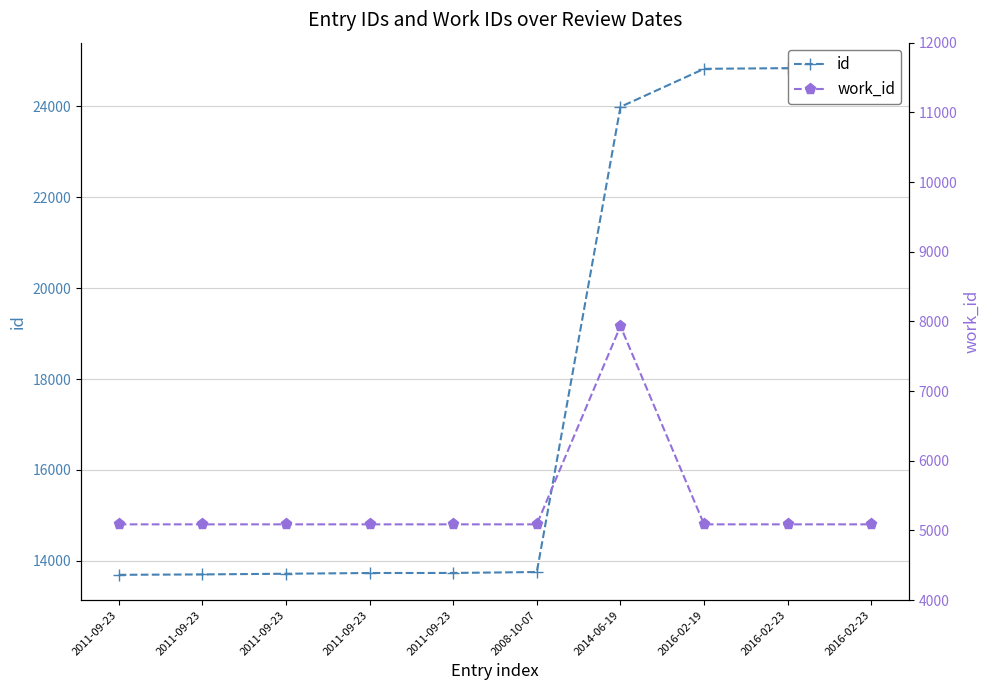

Reading left to right, what are all the values shown in this chart?

id: 2011-09-23=13691	2011-09-23=13700	2011-09-23=13715	2011-09-23=13731	2011-09-23=13732	2008-10-07=13753	2014-06-19=23991	2016-02-19=24828	2016-02-23=24843	2016-02-23=24846
work_id: 2011-09-23=5088	2011-09-23=5088	2011-09-23=5088	2011-09-23=5088	2011-09-23=5088	2008-10-07=5088	2014-06-19=7933	2016-02-19=5088	2016-02-23=5088	2016-02-23=5088